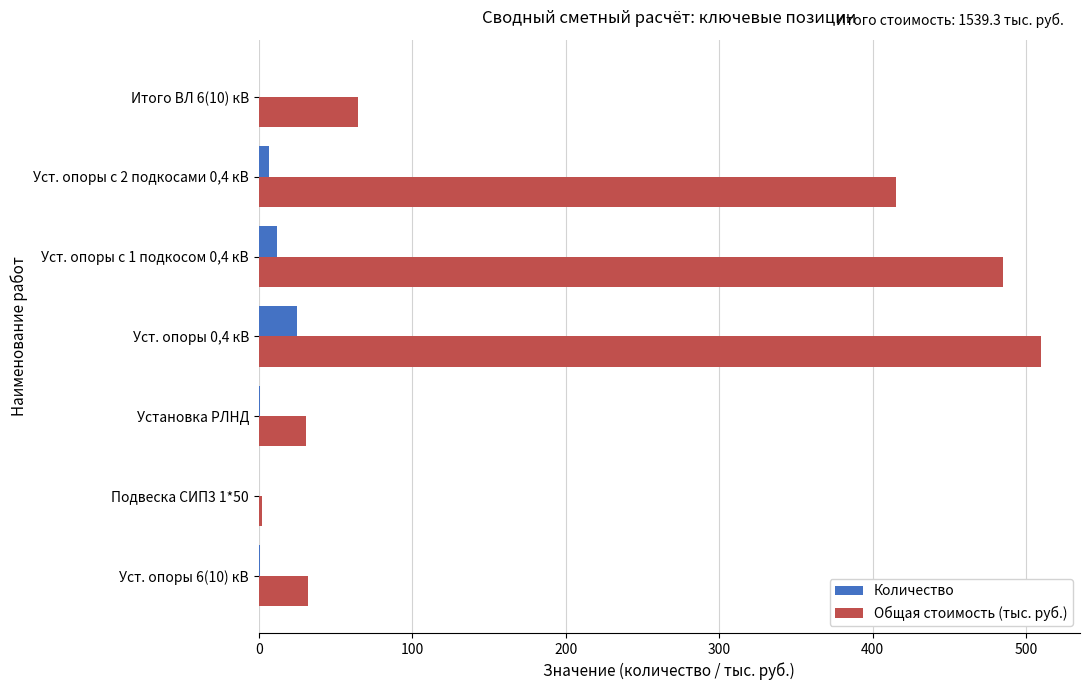

What is the sum of all Общая стоимость (тыс. руб.) values?

1539.3